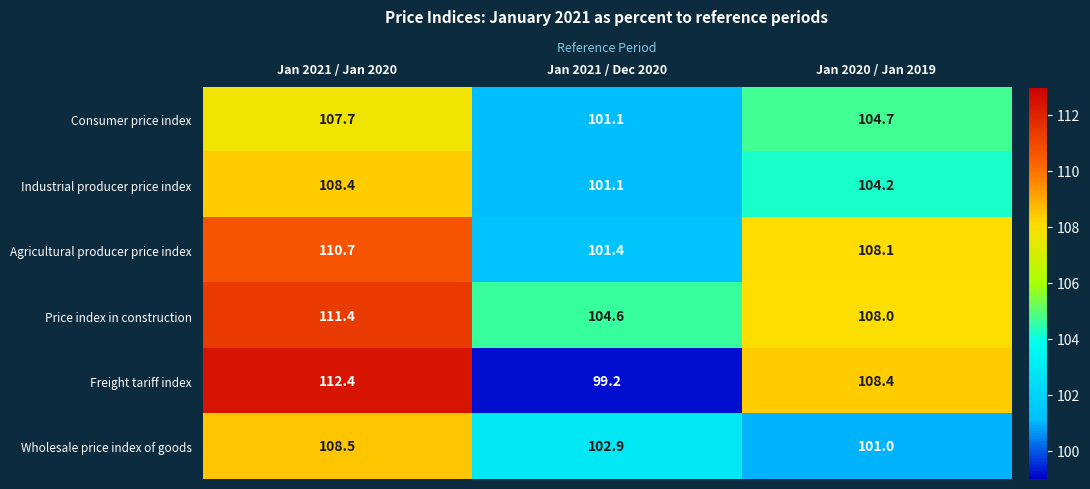

What is the sum of all Wholesale price index of goods values?

312.4